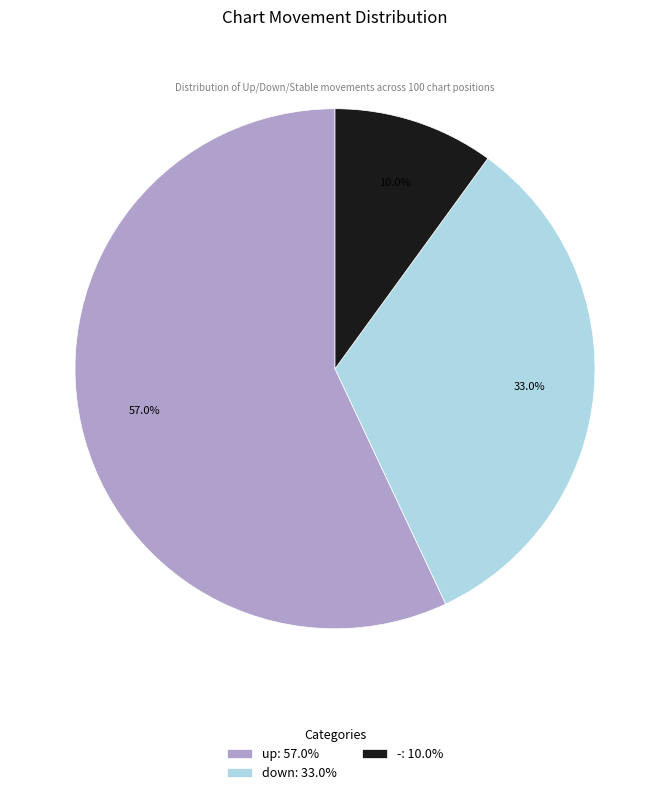

Does any single category account for the majority?

Yes